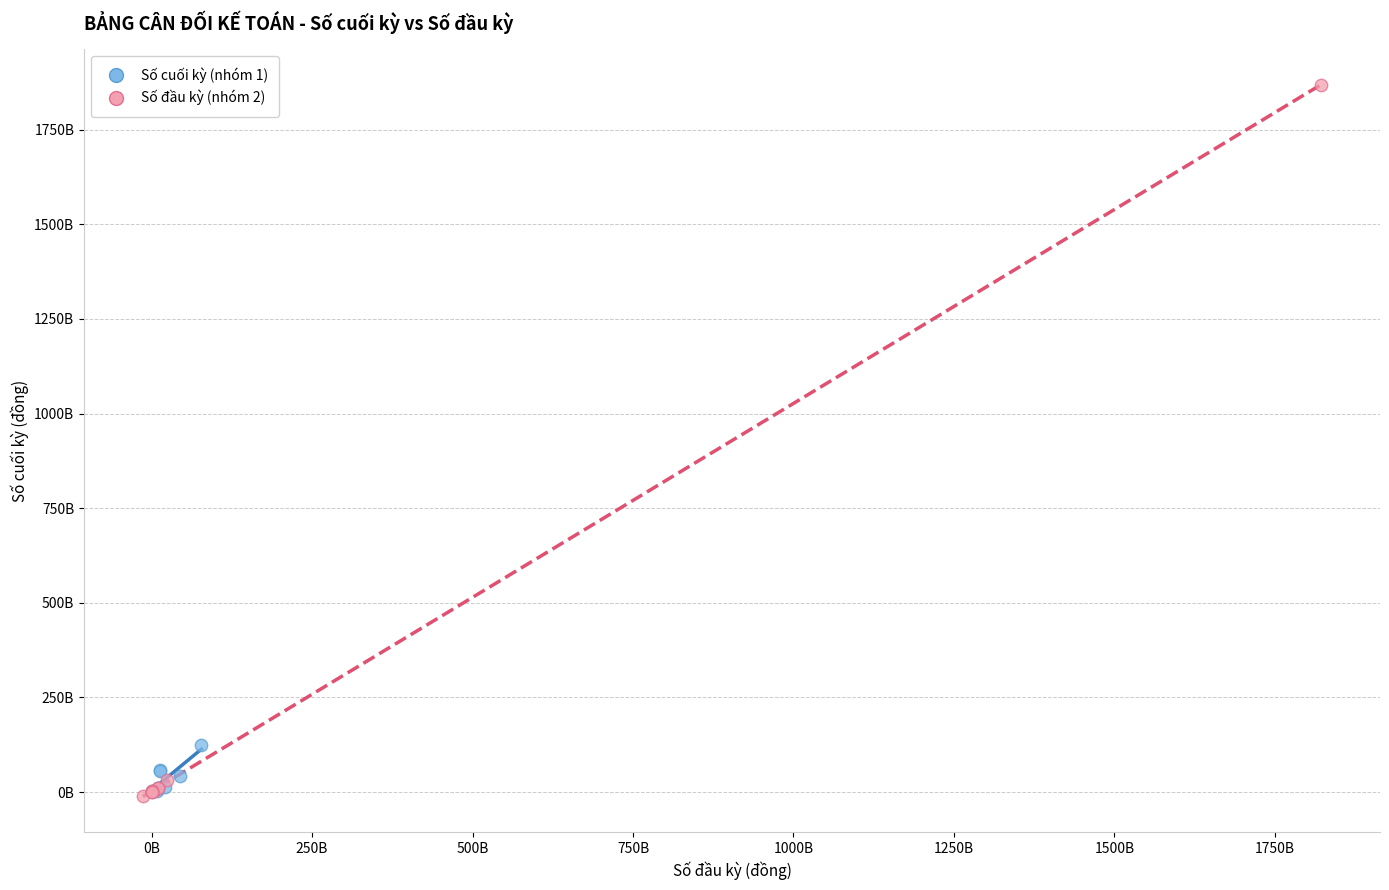

What are all the series names shown in the legend?

Số cuối kỳ (nhóm 1), Số đầu kỳ (nhóm 2)